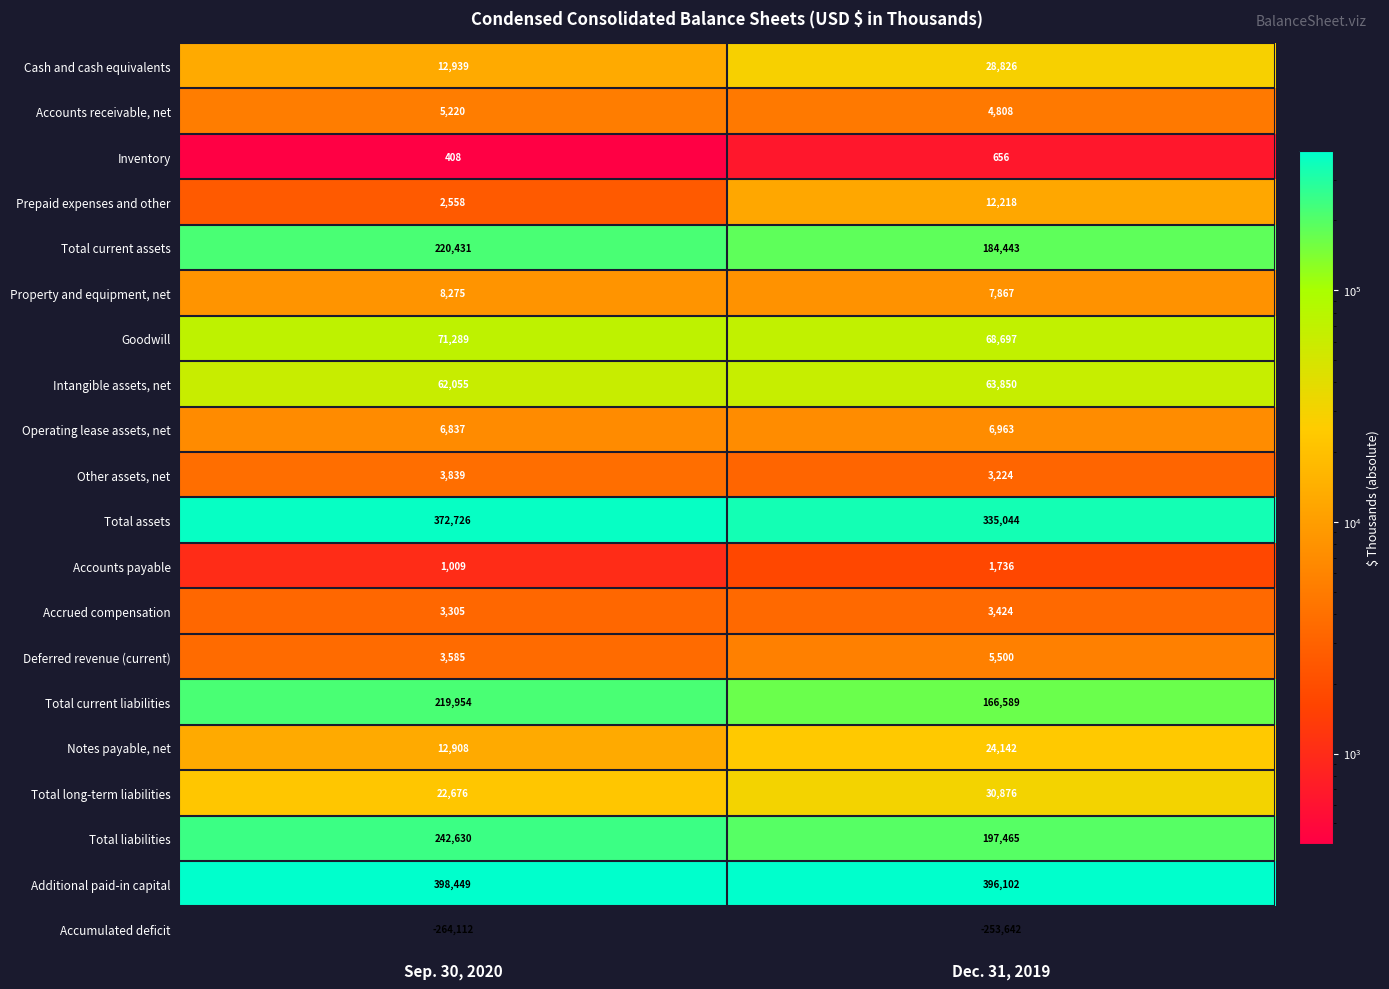

What is the difference between the maximum and minimum values in the Other assets, net series?

615